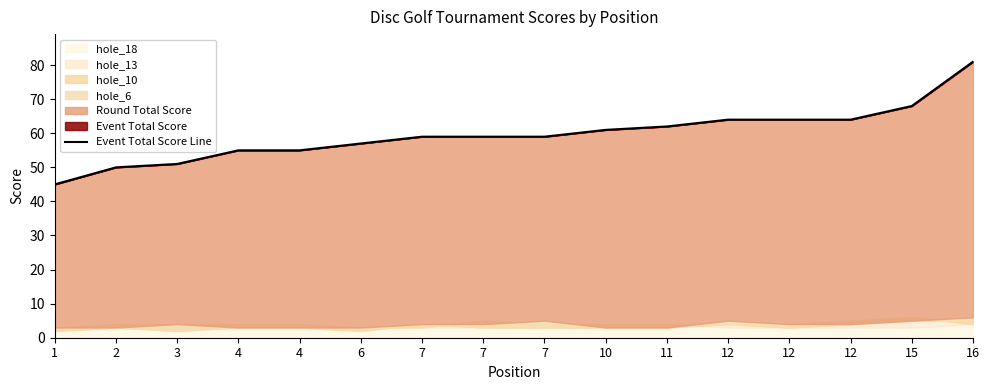

What is the change in value from 3 to 4?

+4